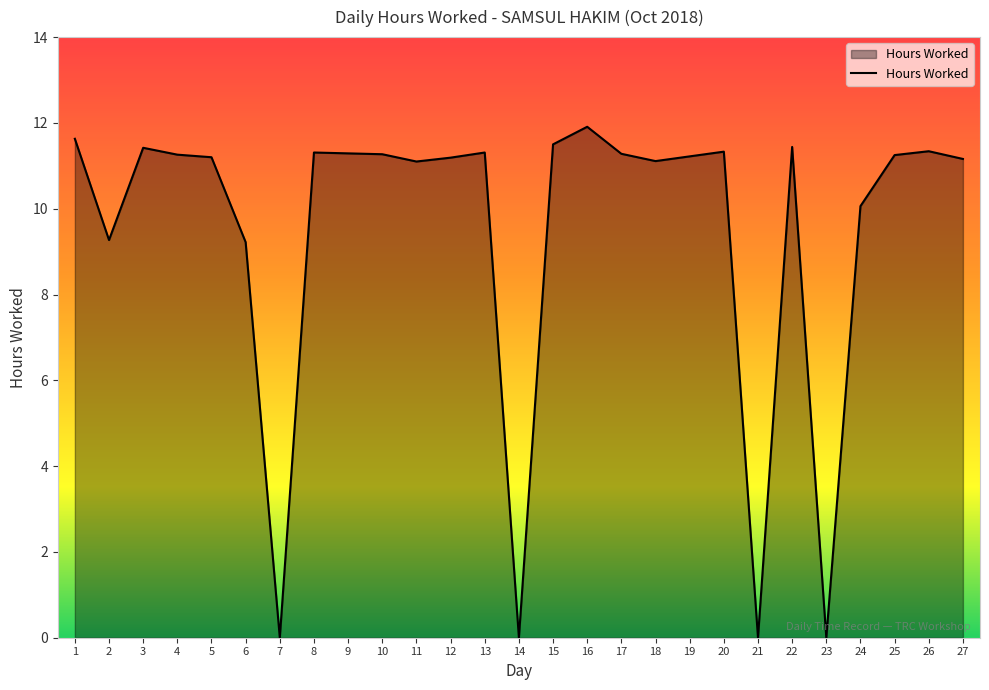

What is the difference between the values at 14 and 11?

11.1